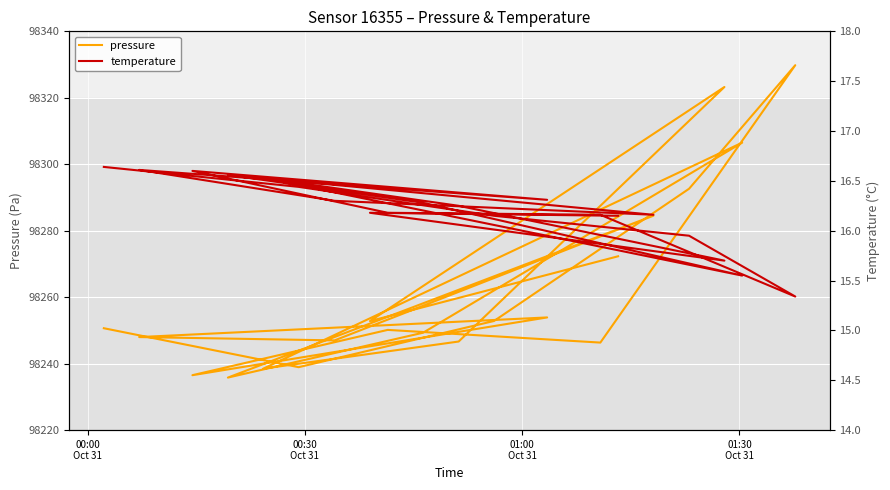

What is the minimum value shown in the chart?

15.3